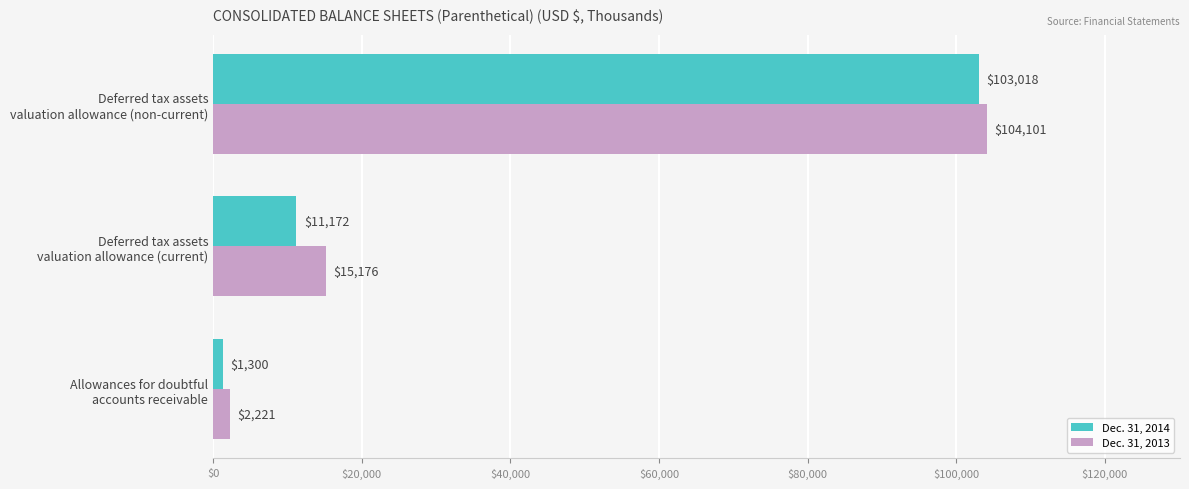

How many Dec. 31, 2013 values are between 2221 and 104101?

3